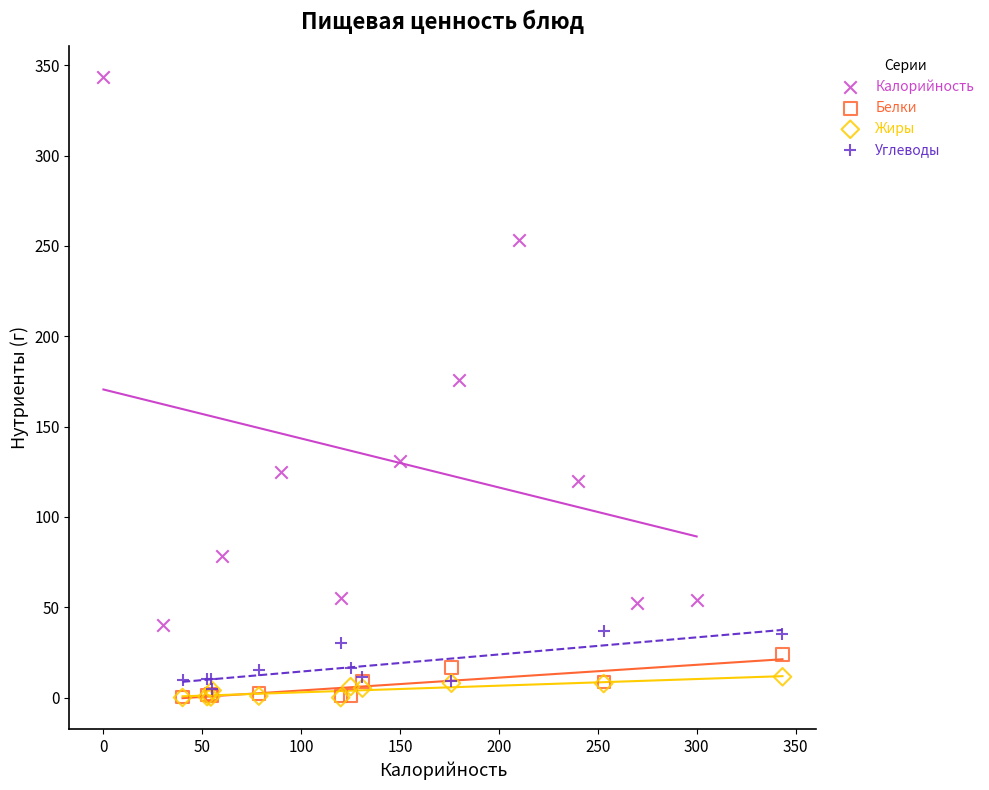

Which series has the largest Y range (max minus min)?

Калорийность